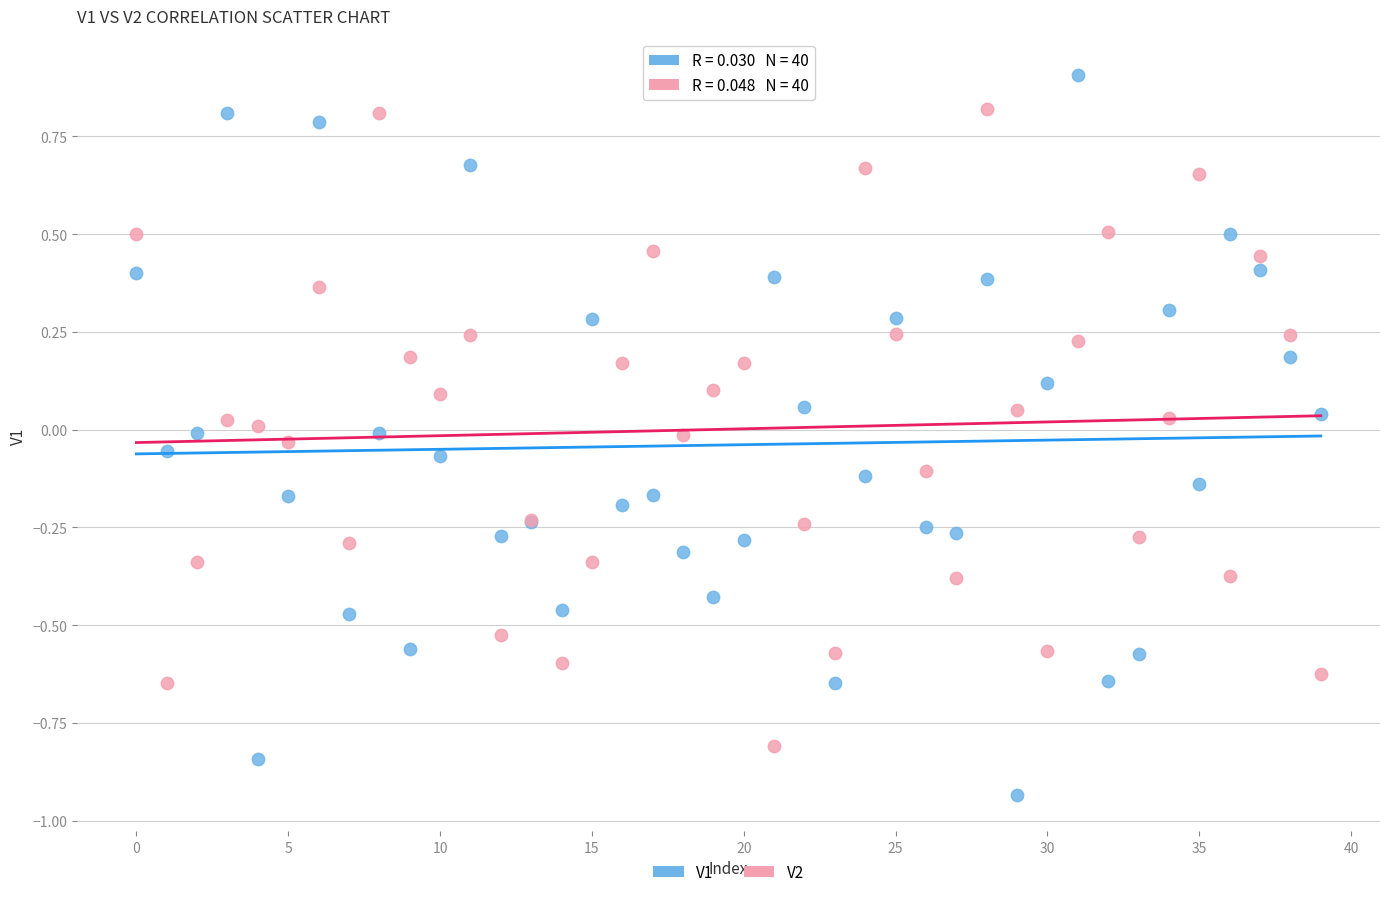

Which series has the widest spread of Y values?

V1